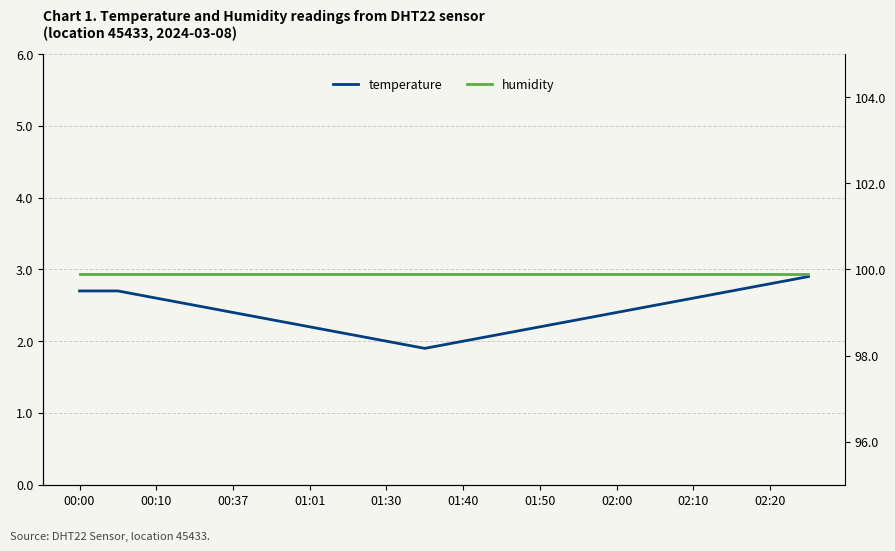

How many lines are shown in the chart?

2